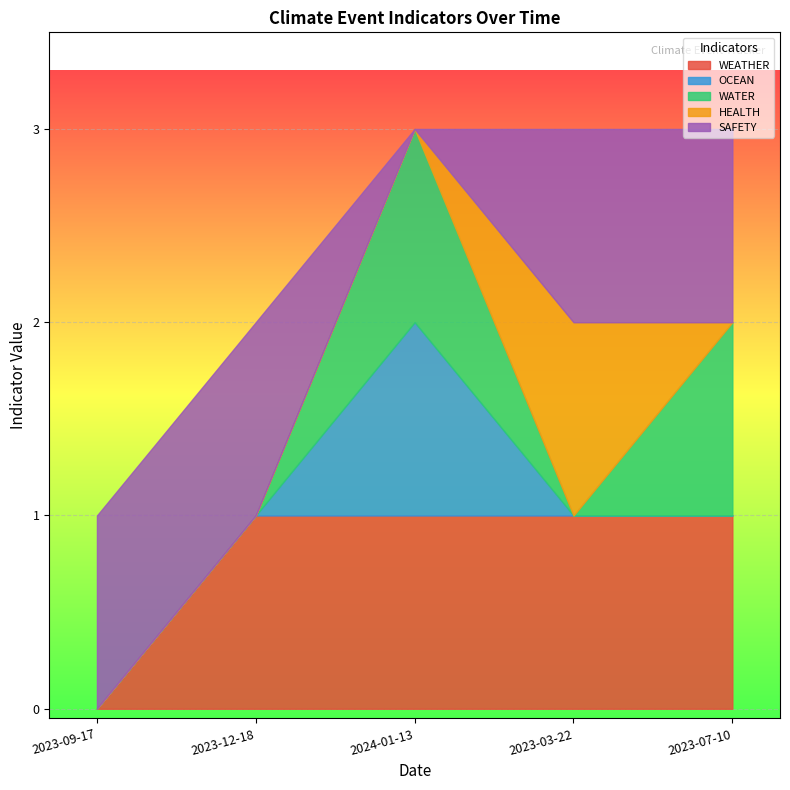

Reading left to right, what are all the values shown in this chart?

WEATHER: 0	1	1	1	1
OCEAN: 0	0	1	0	0
WATER: 0	0	1	0	1
HEALTH: 0	0	0	1	0
SAFETY: 1	1	0	1	1